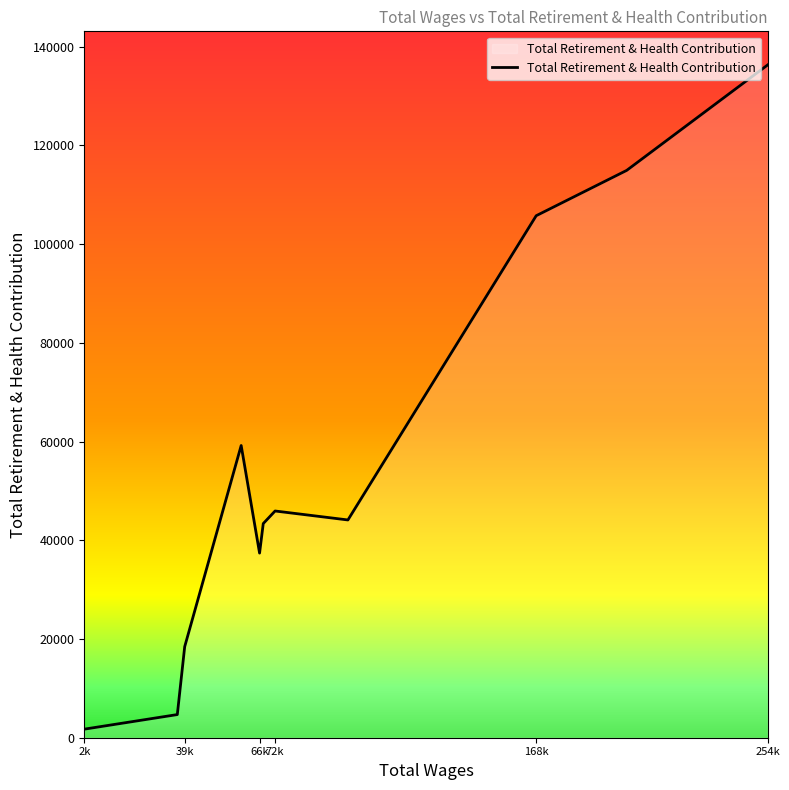

What is the maximum value shown in the chart?

136286